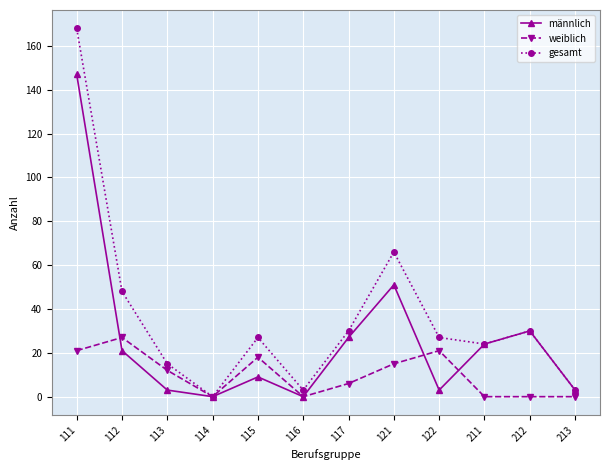

Where do weiblich and männlich first cross each other?

111 and 112